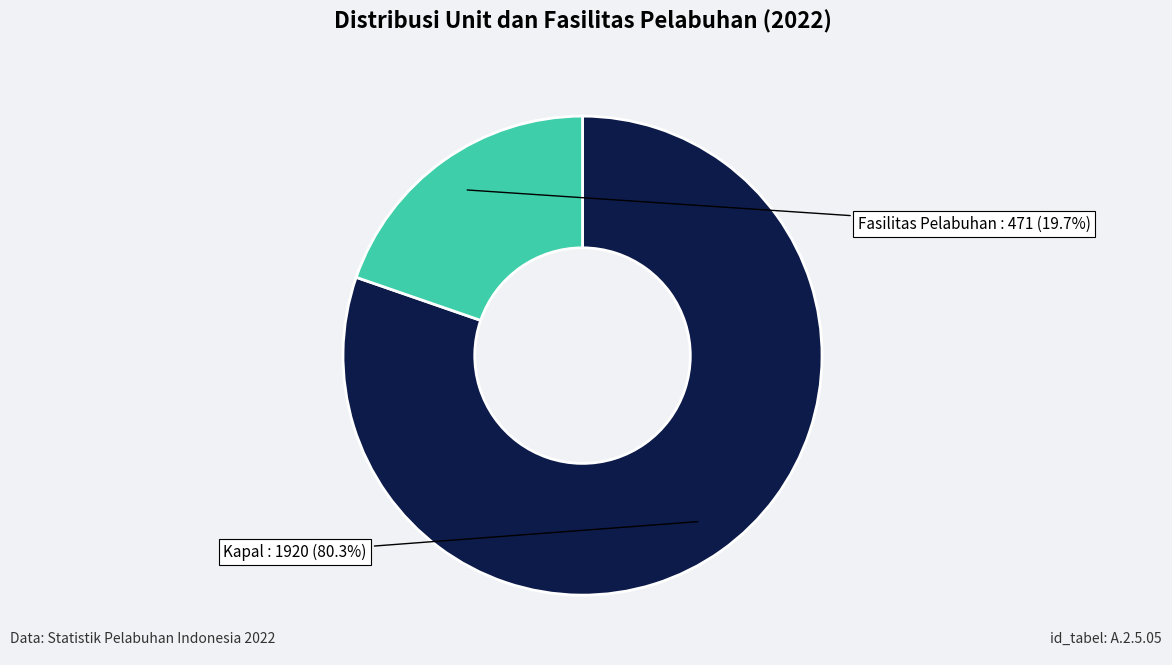

Is there a majority slice in this chart?

Yes